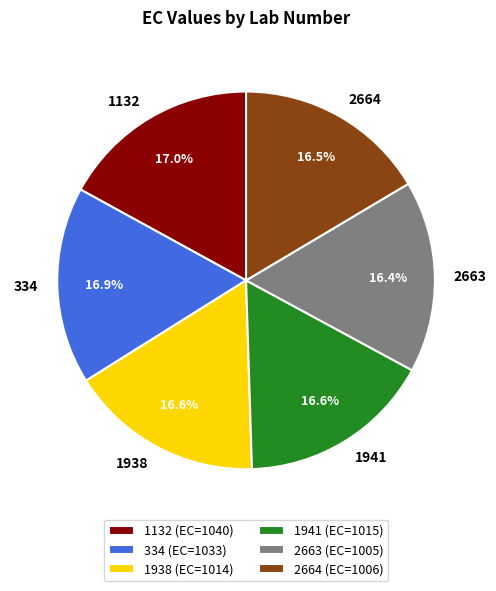

True or false: 1938 accounts for 31% of the total.

False